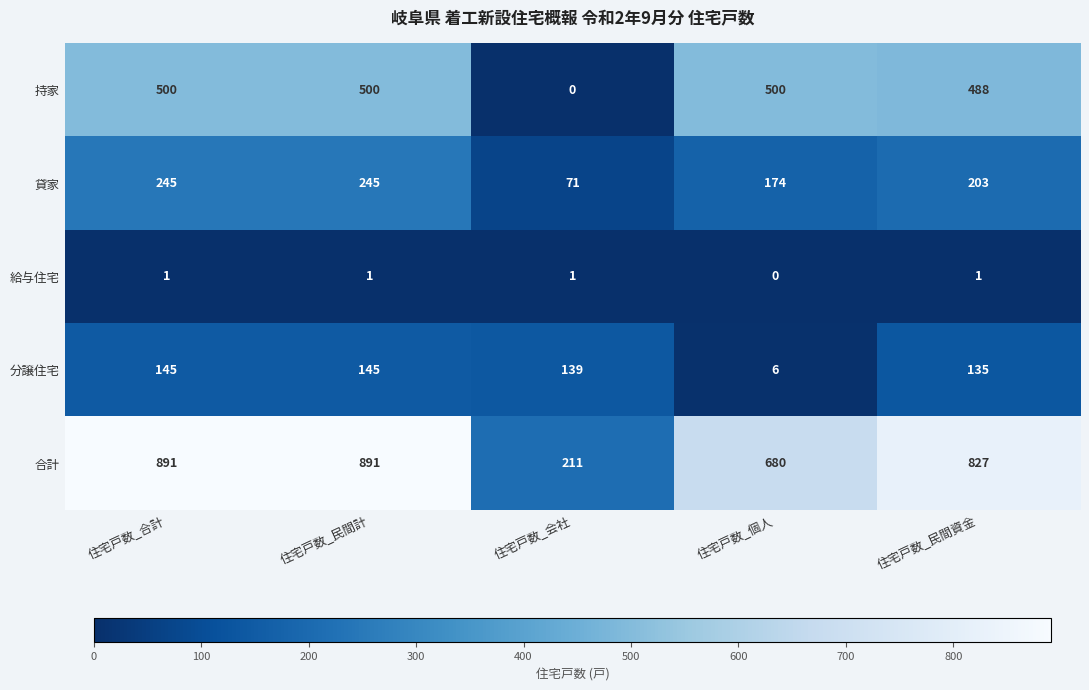

What is the difference between the 合計 values at 住宅戸数_民間資金 and 住宅戸数_個人?

147